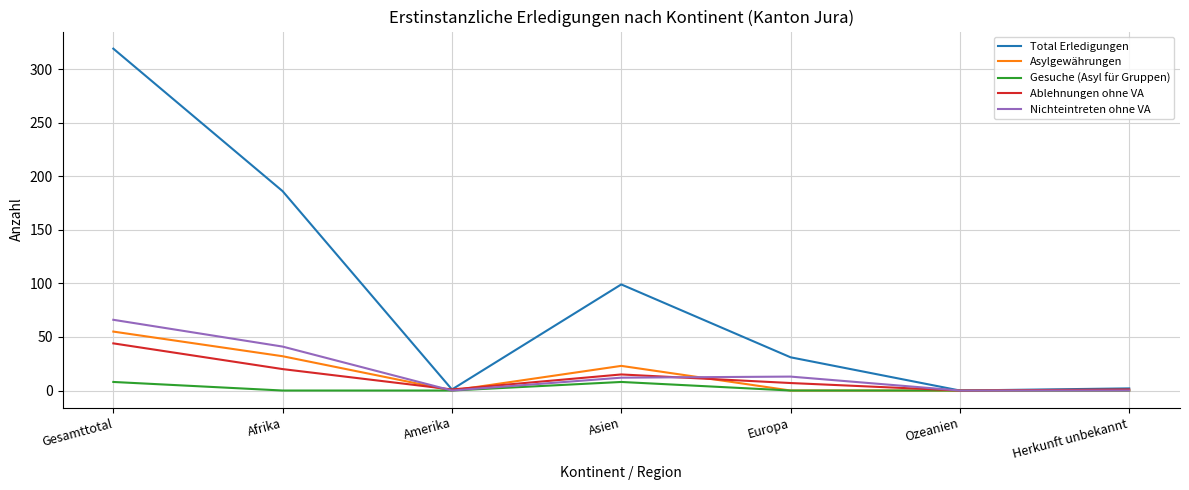

True or false: Ablehnungen ohne VA has a value of 34 at Afrika.

False